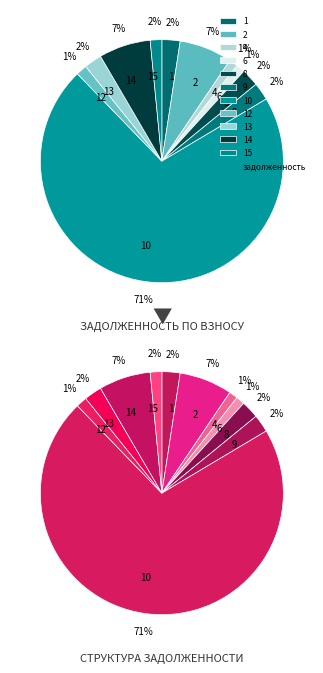

What is the change in value from 8 to 14?

+1464.0